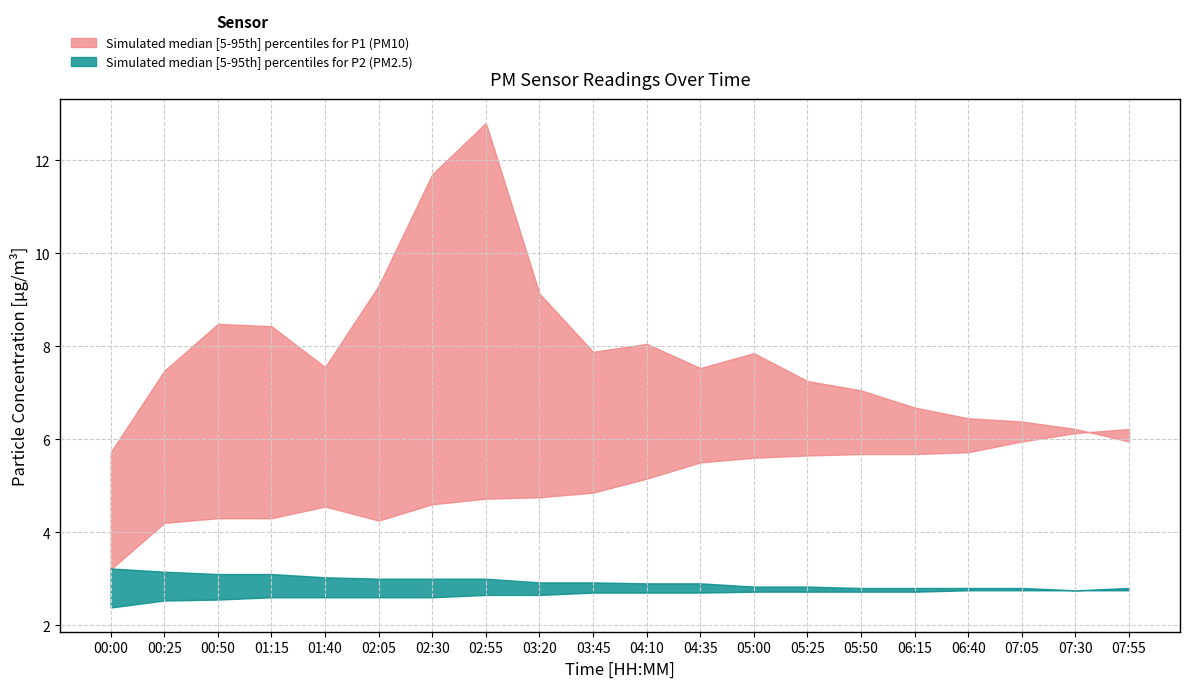

Rank the series by their maximum value, from highest to lowest.

P1_upper, P1_lower, P2_upper, P2_lower